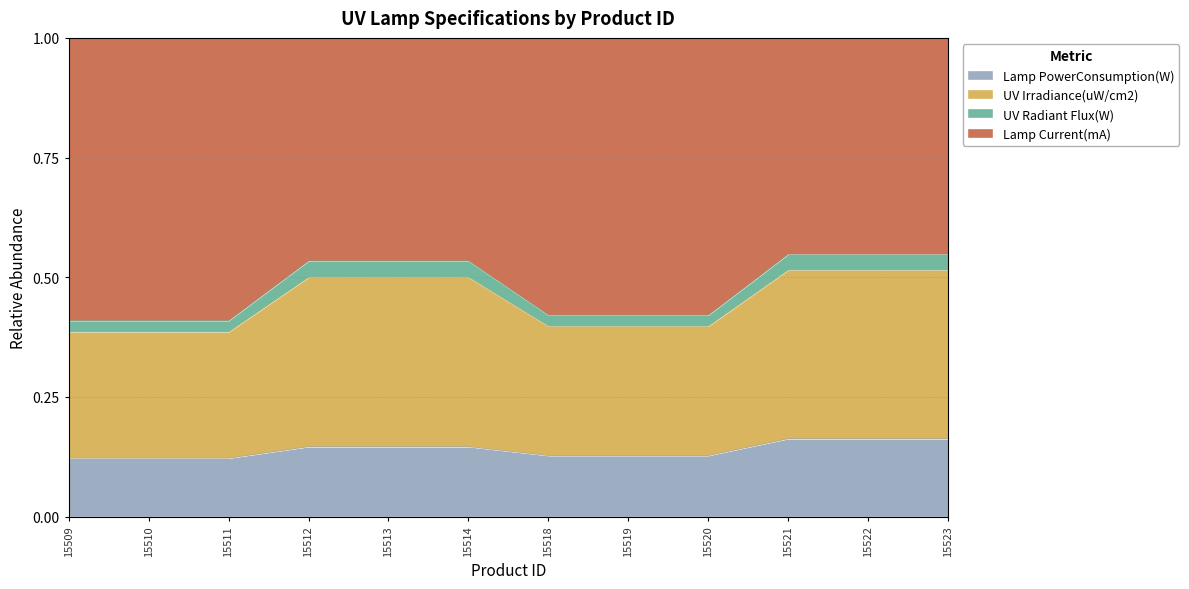

What is the total value across all series at 15511?

1.0